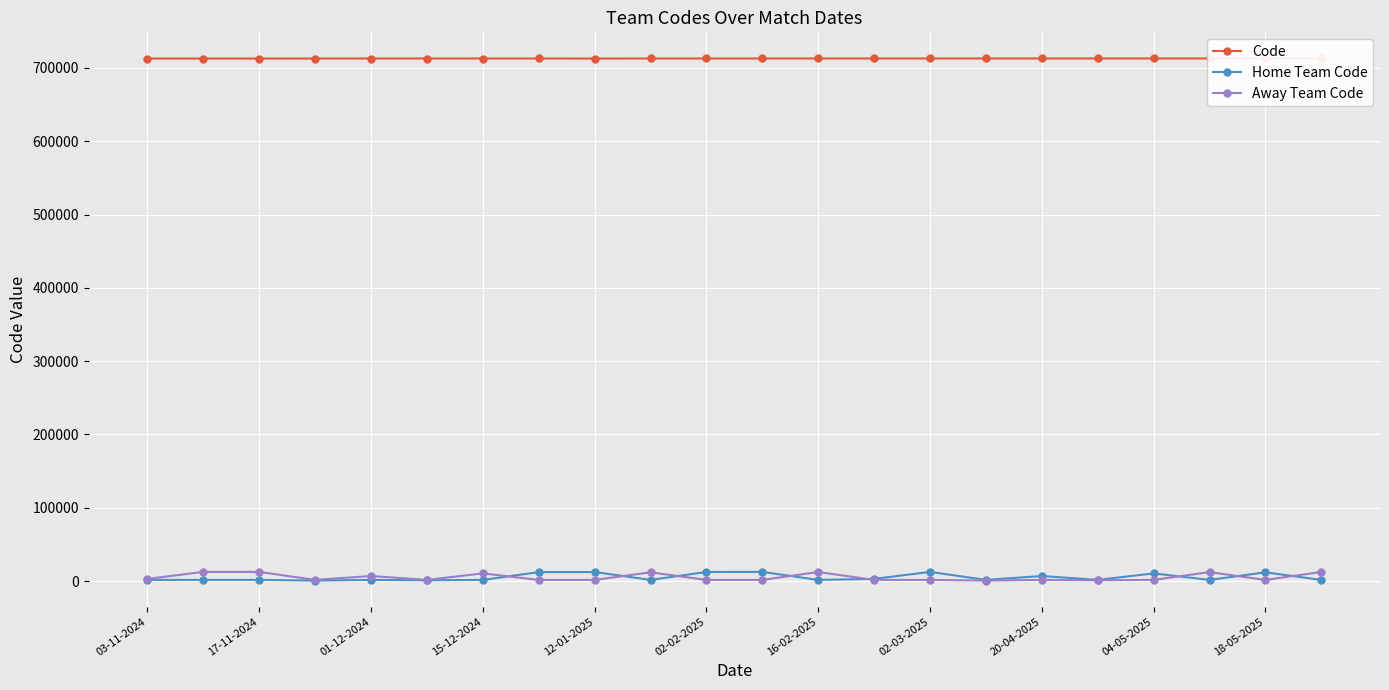

Which series has the largest range (max minus min)?

Home Team Code